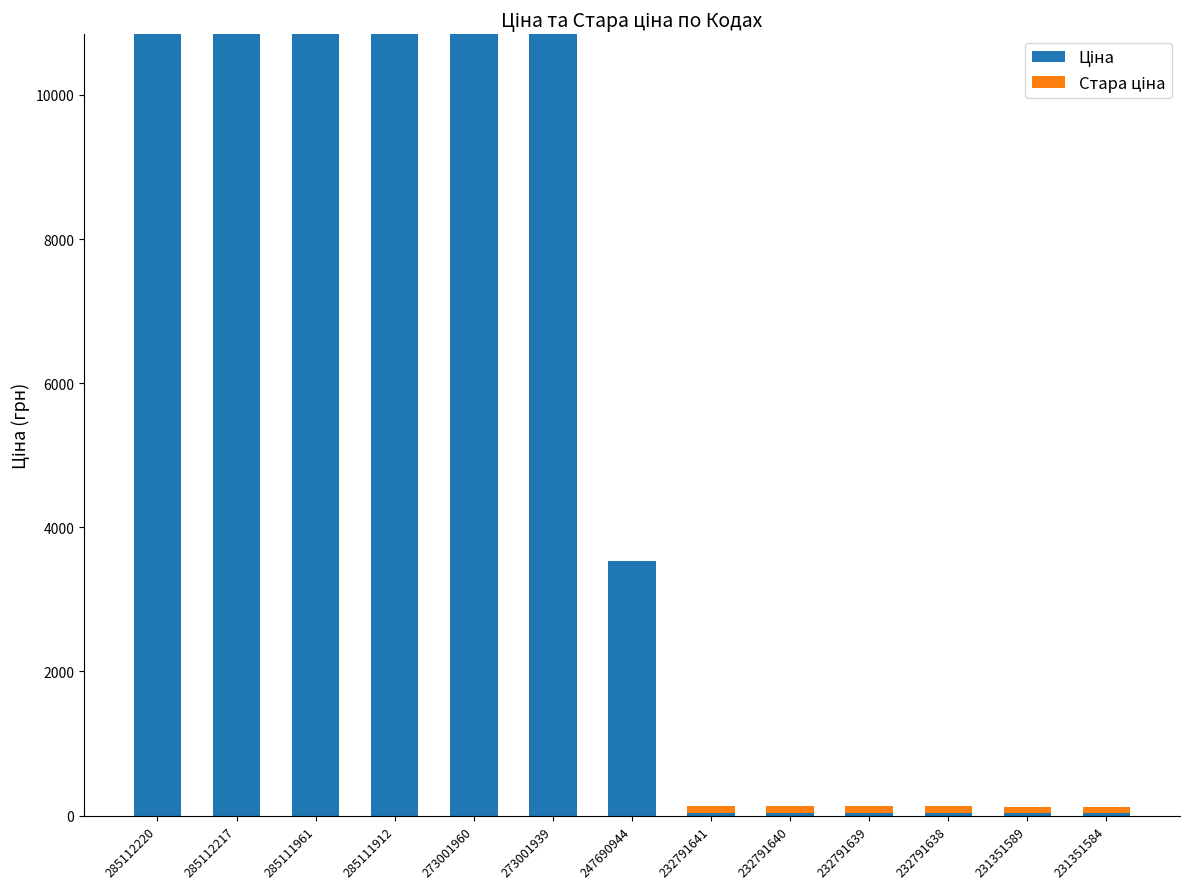

How many categories are shown in the chart?

13